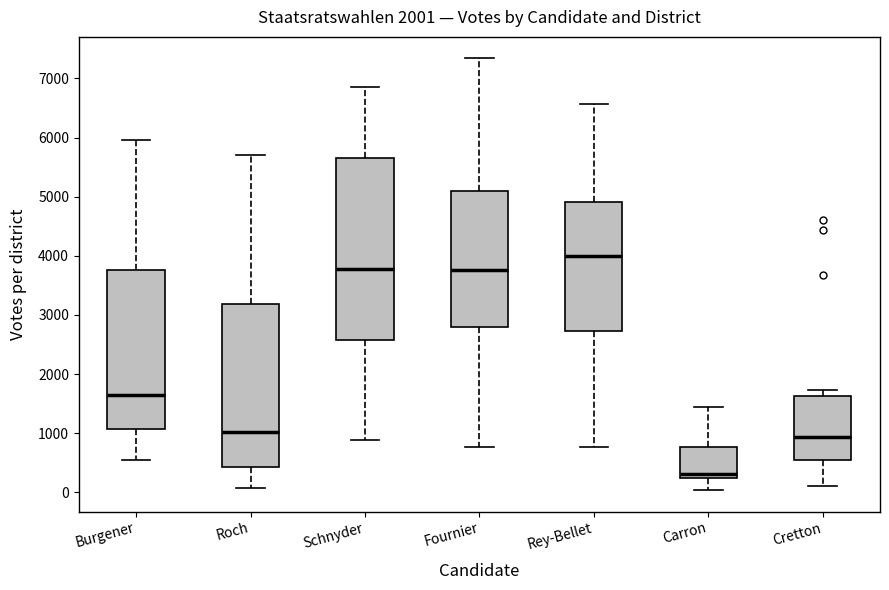

Which box has the highest median line?

Rey-Bellet